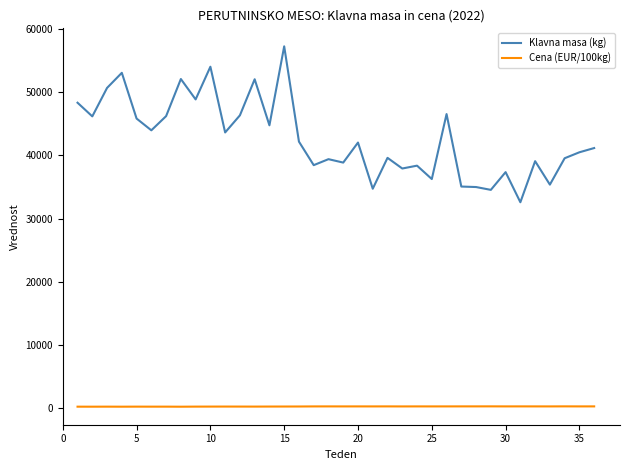

Which series has the largest total across all categories?

Klavna masa (kg)